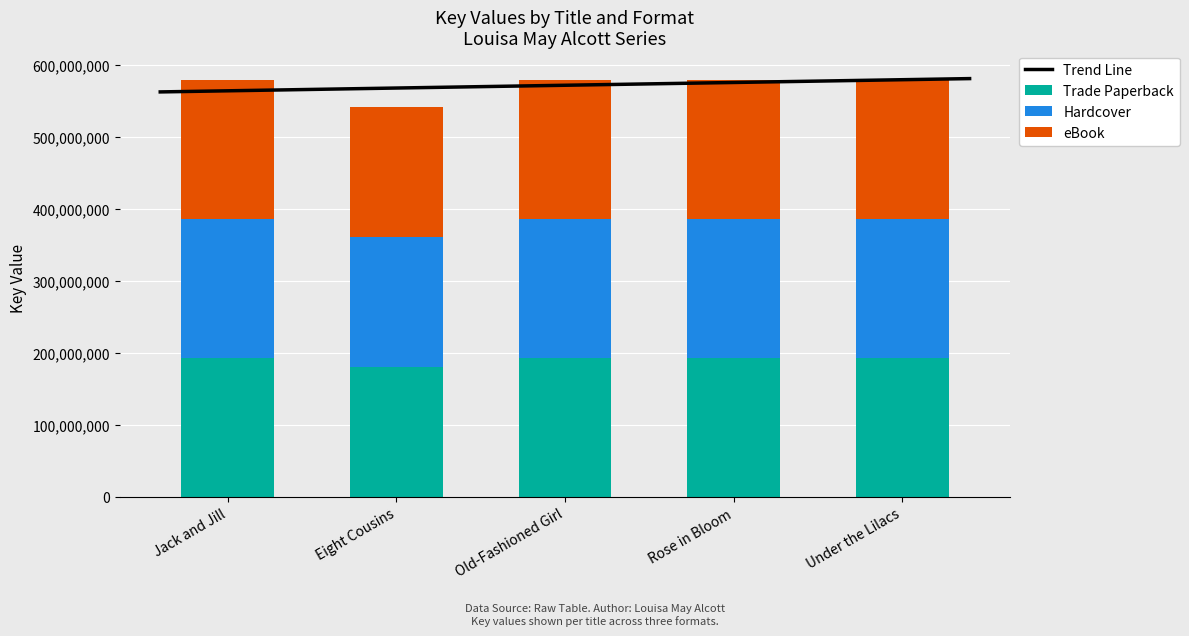

Count the number of data series in this chart.

3